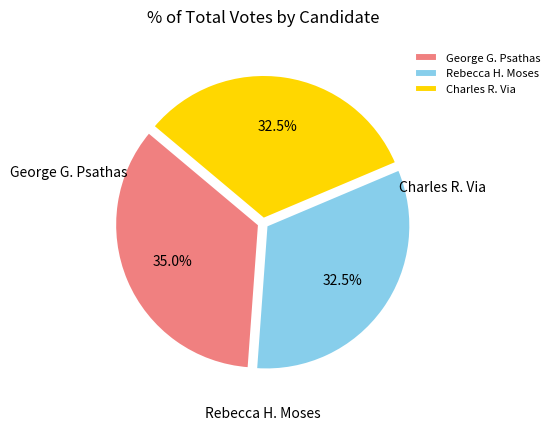

How many slices are in this pie chart?

3